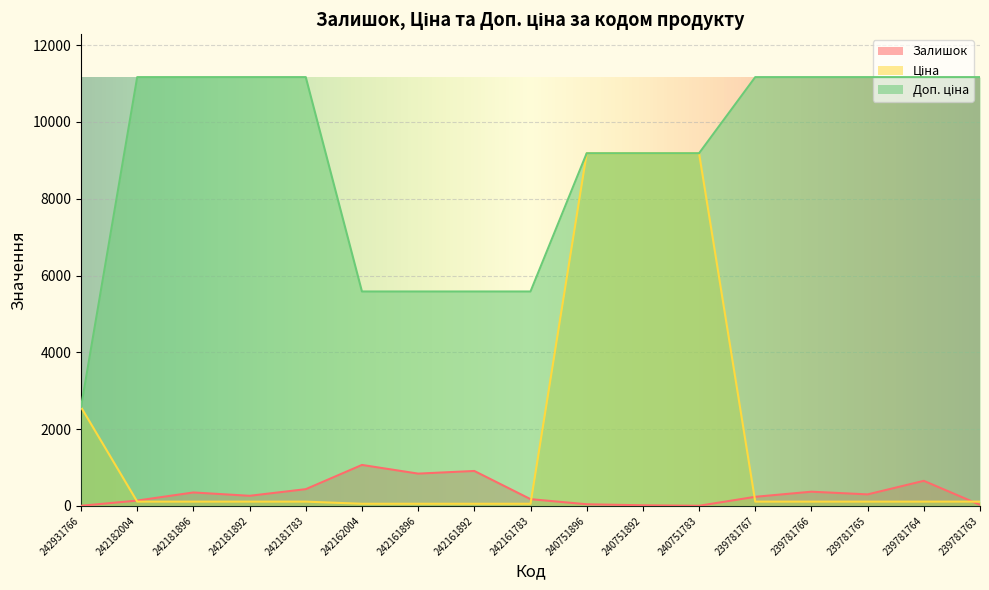

How many lines are shown in the chart?

3